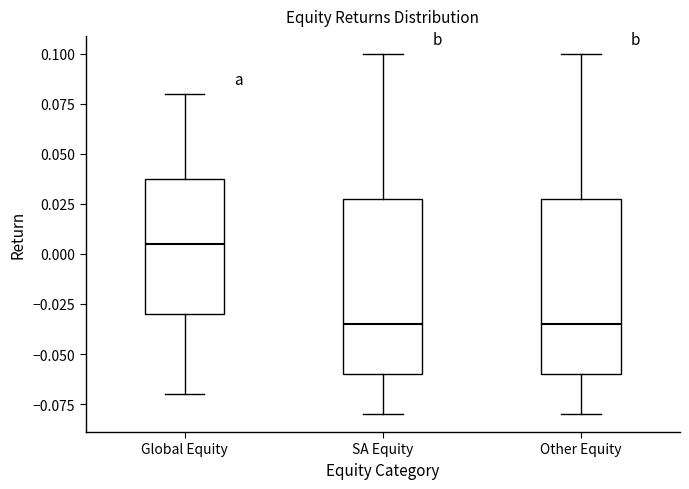

Reading left to right, transcribe this box plot: for each box, give where its median line is, the range the box spans, and where its two whiskers end, as read against the y-axis. The values are not printed on the chart, so give them approximately, as read against the axis.

Global Equity: median 0.005, box -0.030 to 0.040, whiskers -0.070 to 0.080
SA Equity: median -0.035, box -0.060 to 0.030, whiskers -0.080 to 0.100
Other Equity: median -0.035, box -0.060 to 0.030, whiskers -0.080 to 0.100